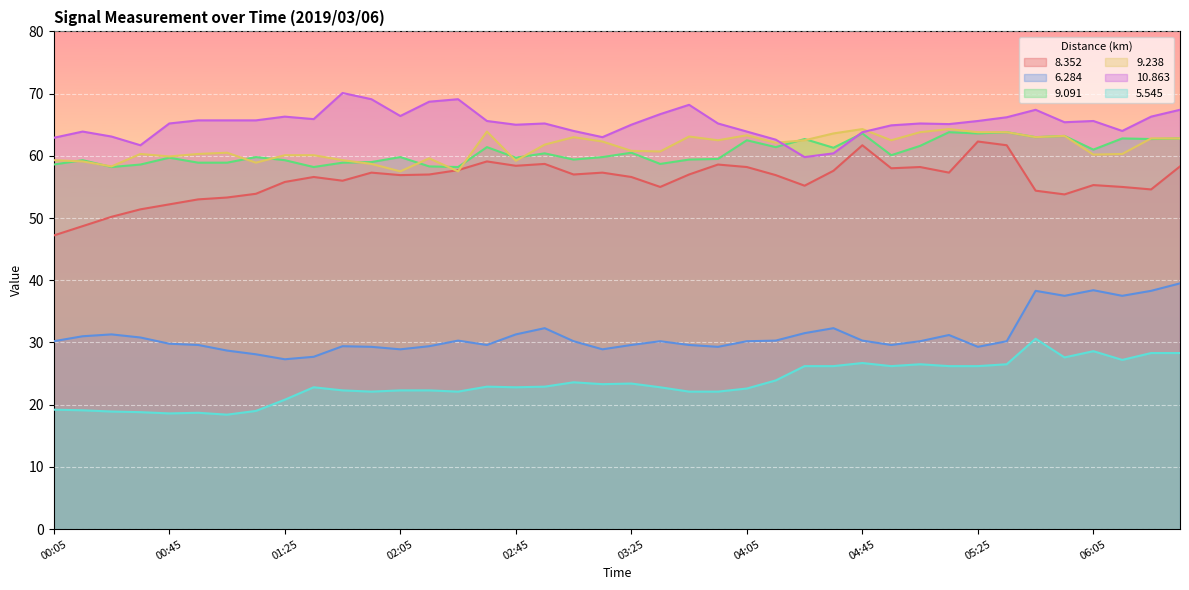

What is the total value across all series at 03:45?

299.4